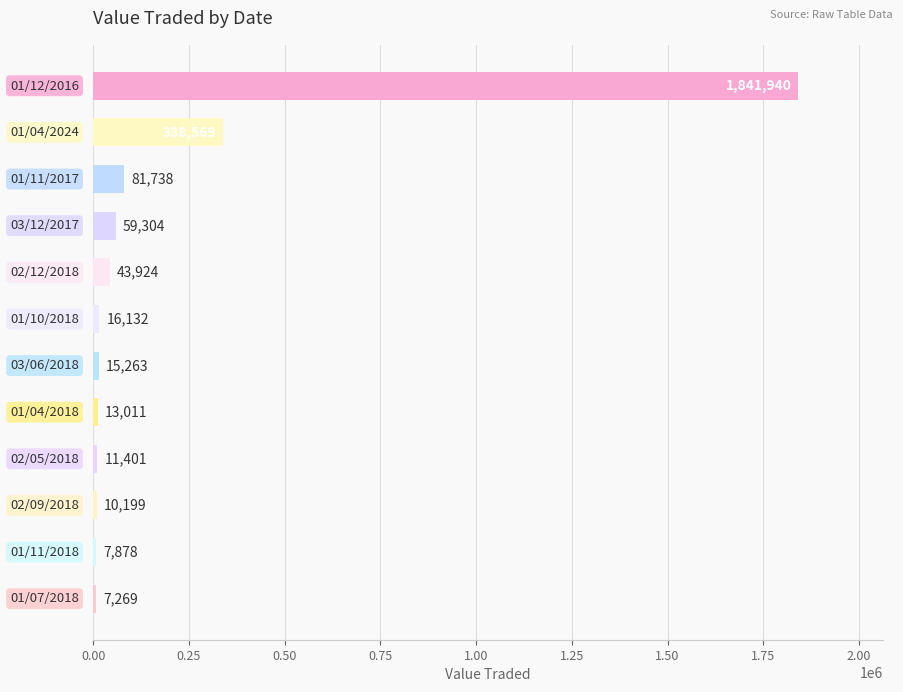

Reading top to bottom, extract all data points from this chart.

1841940	338569	81738	59304	43924	16132	15263	13011	11401	10199	7878	7269